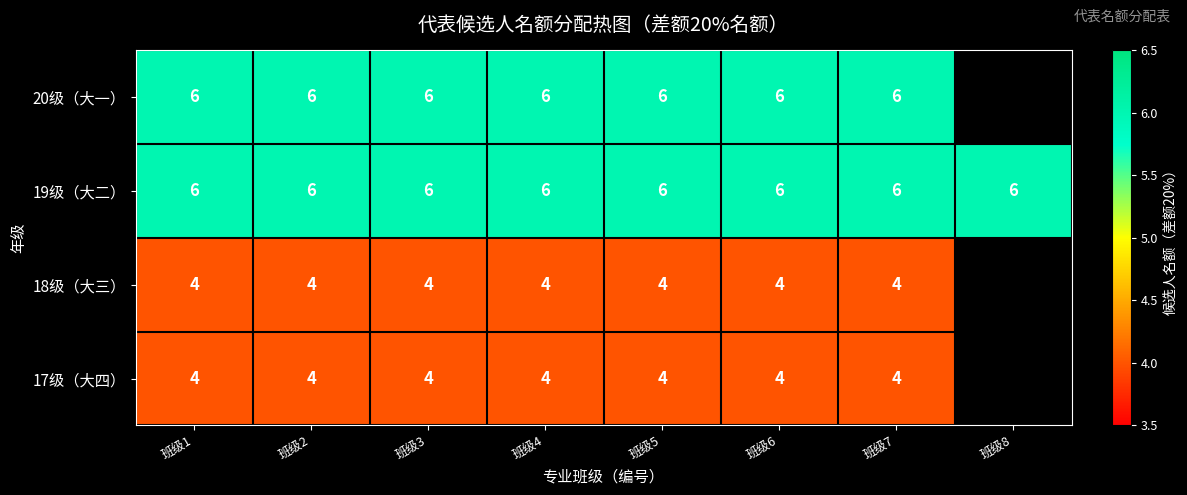

Which category has the lowest value across all series?

班级1